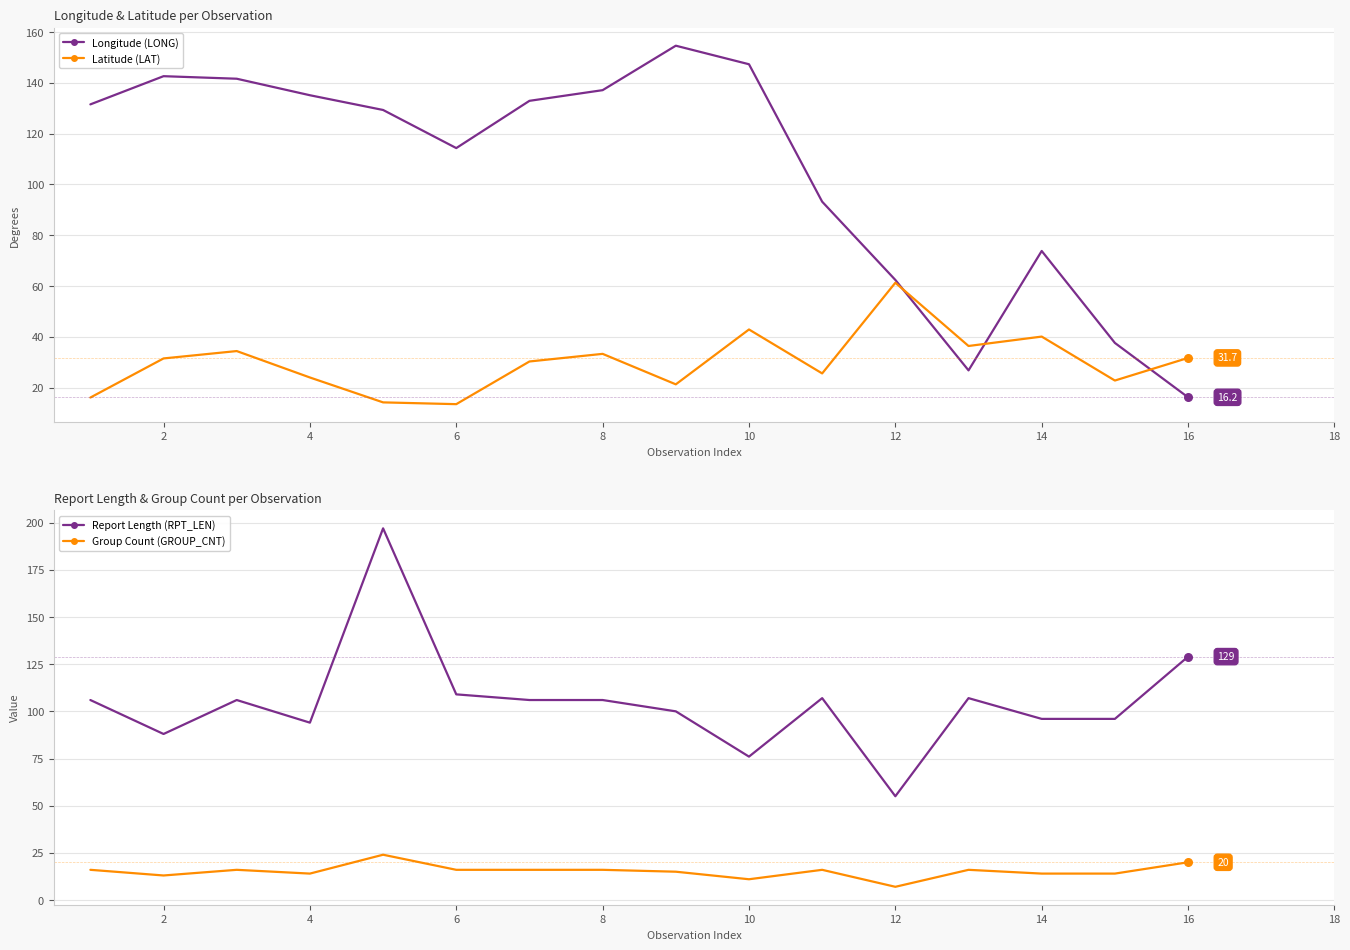

Which series has the largest total across all categories?

Report Length (RPT_LEN)